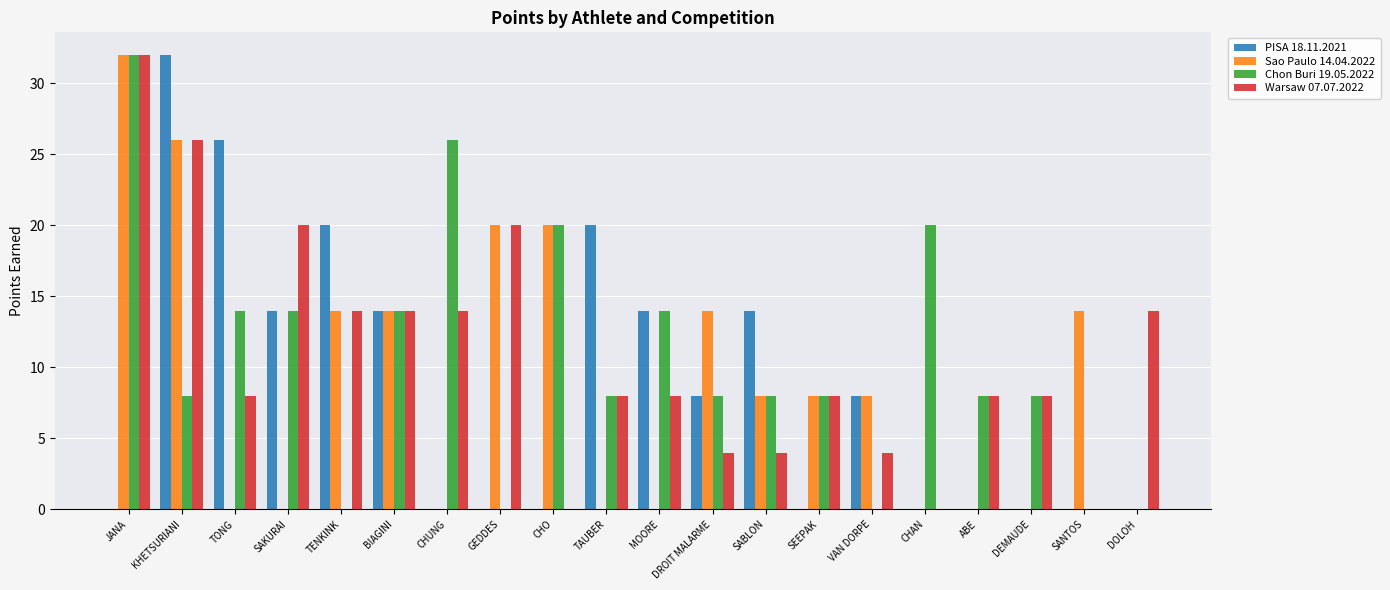

What are all the series names shown in the legend?

PISA 18.11.2021, Sao Paulo 14.04.2022, Chon Buri 19.05.2022, Warsaw 07.07.2022